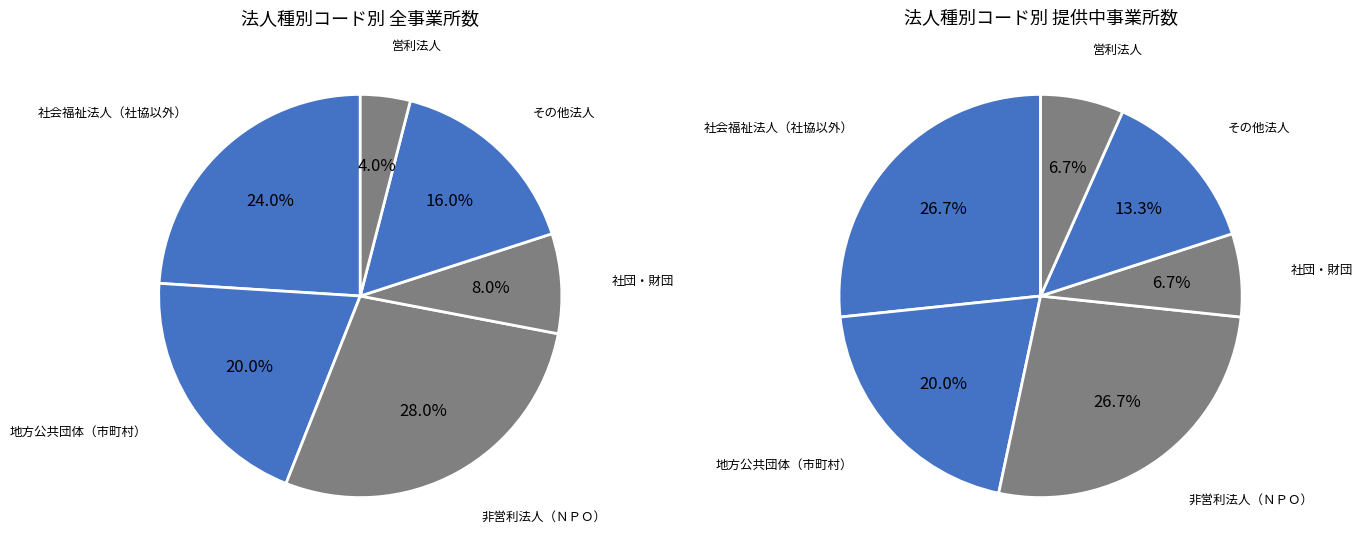

Rank the categories by value from highest to lowest.

非営利法人（ＮＰＯ）, 社会福祉法人（社協以外）, 地方公共団体（市町村）, その他法人, 社団・財団, 営利法人